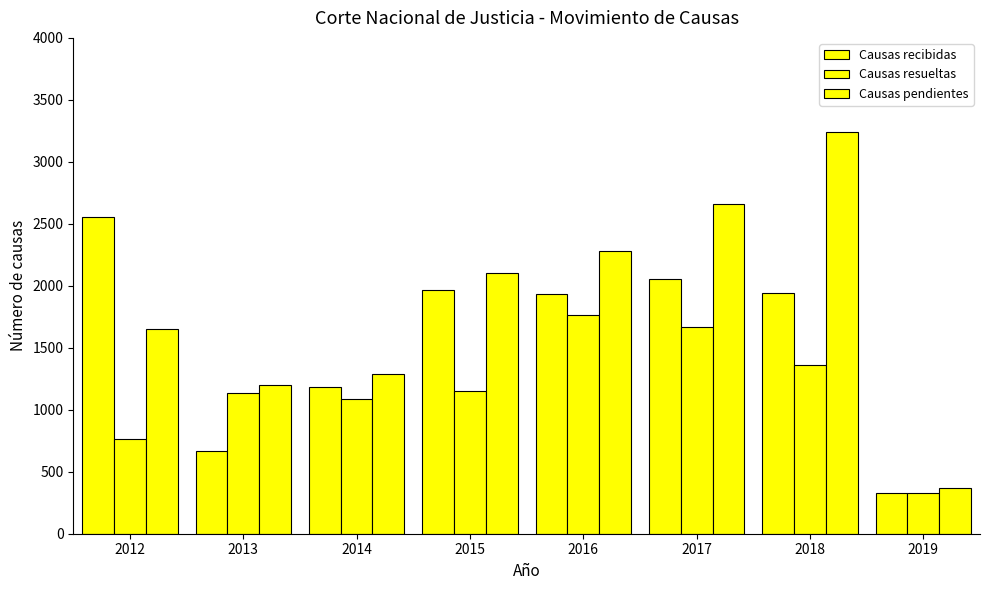

Count the number of data series in this chart.

3